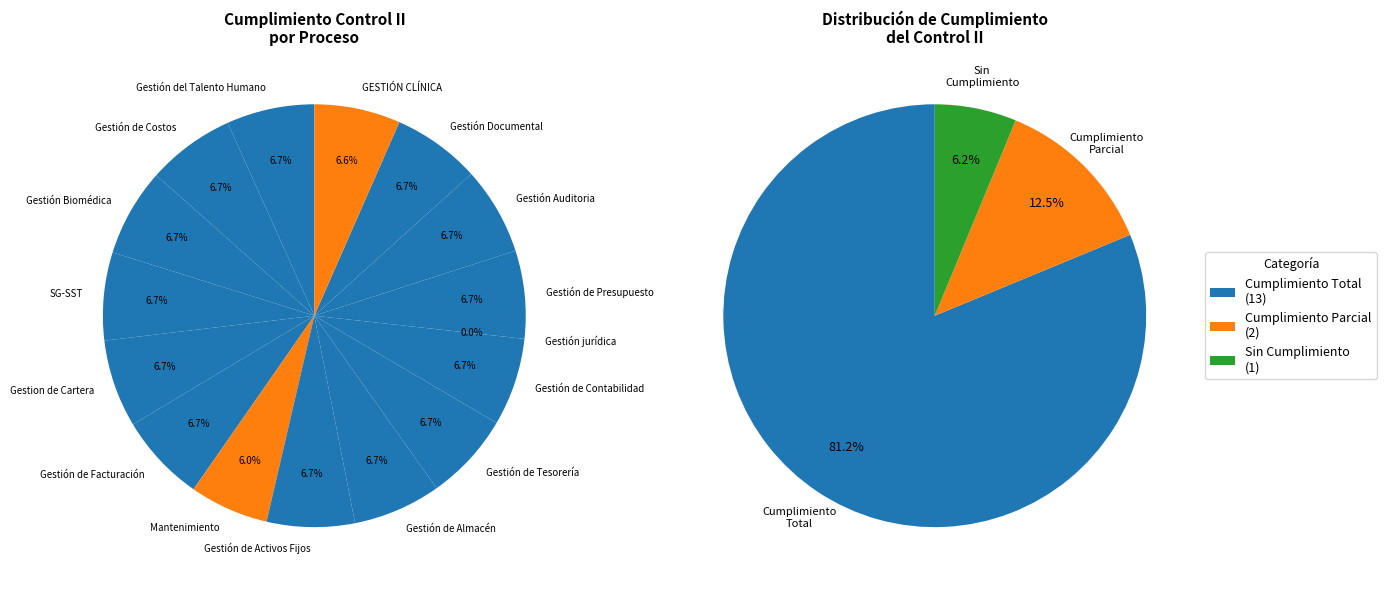

Is there a majority slice in this chart?

No